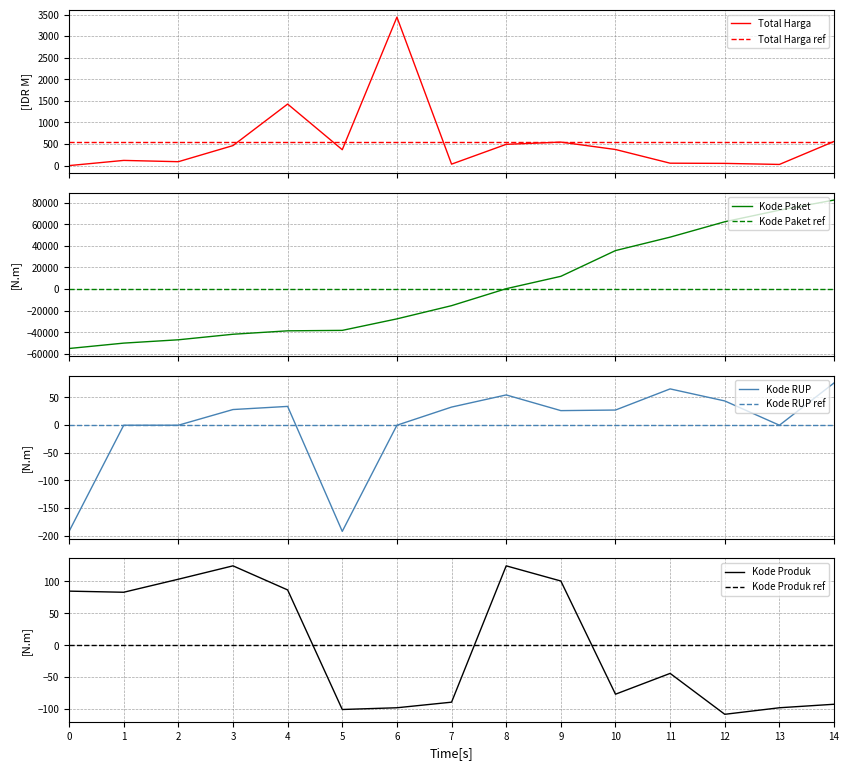

What is the approximate value of kode_produk at 7?

-89.1